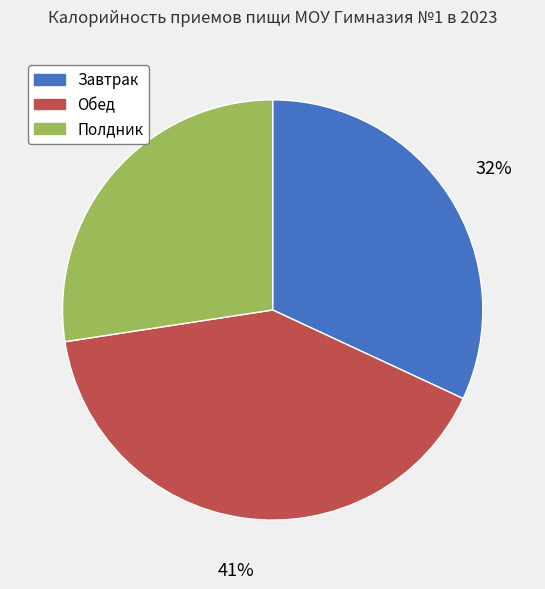

Count the number of slices in the pie.

3